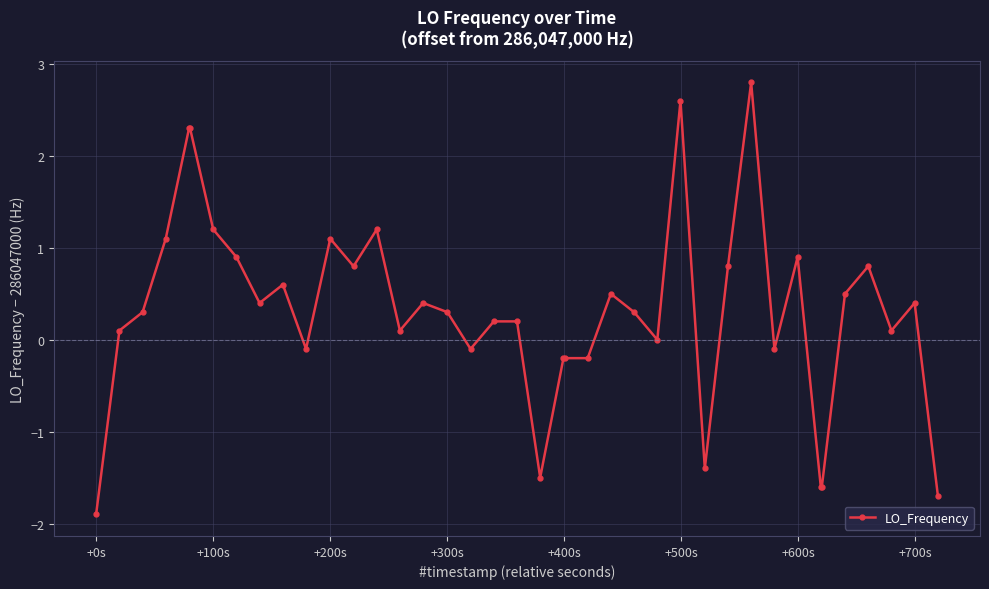

What is the maximum value shown in the chart?

2.8